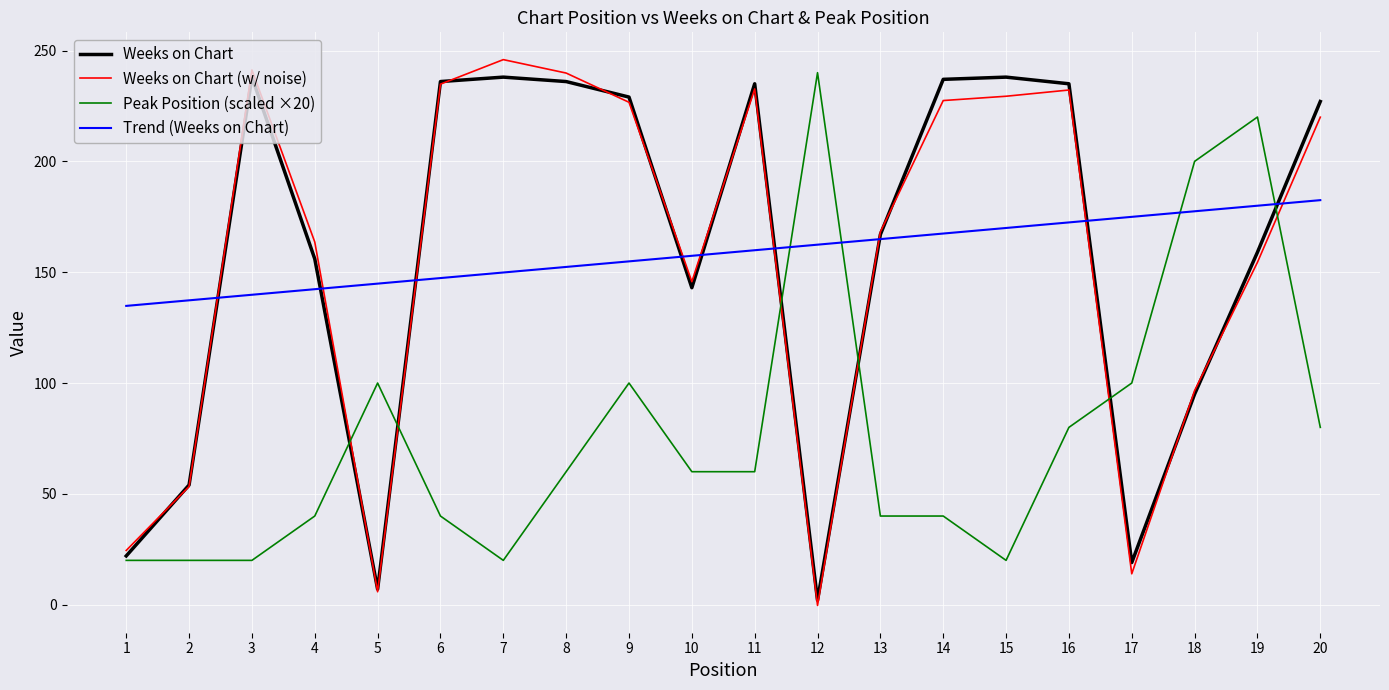

How many negative values does the Weeks on Chart (w/ noise) series have?

1